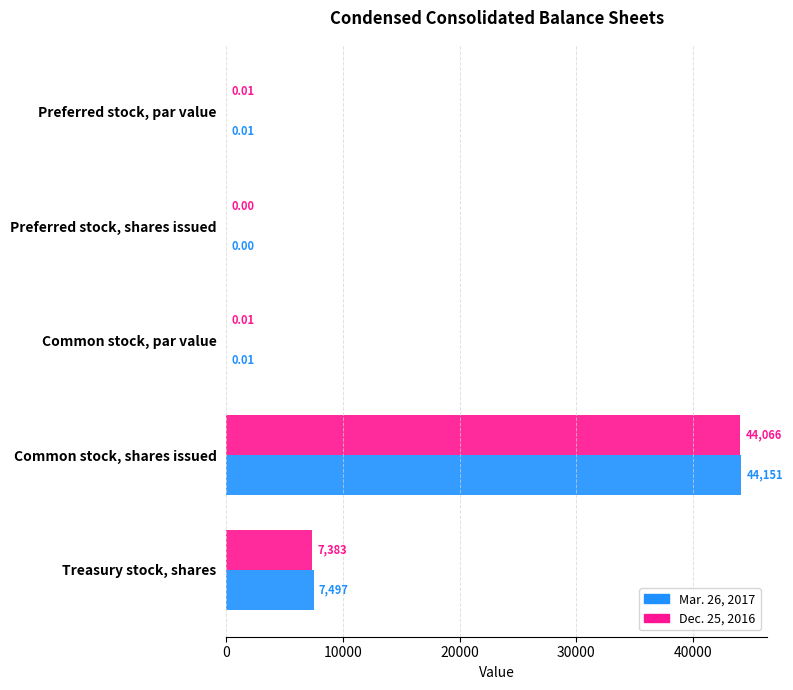

What is the sum of all Mar. 26, 2017 values?

51648.0